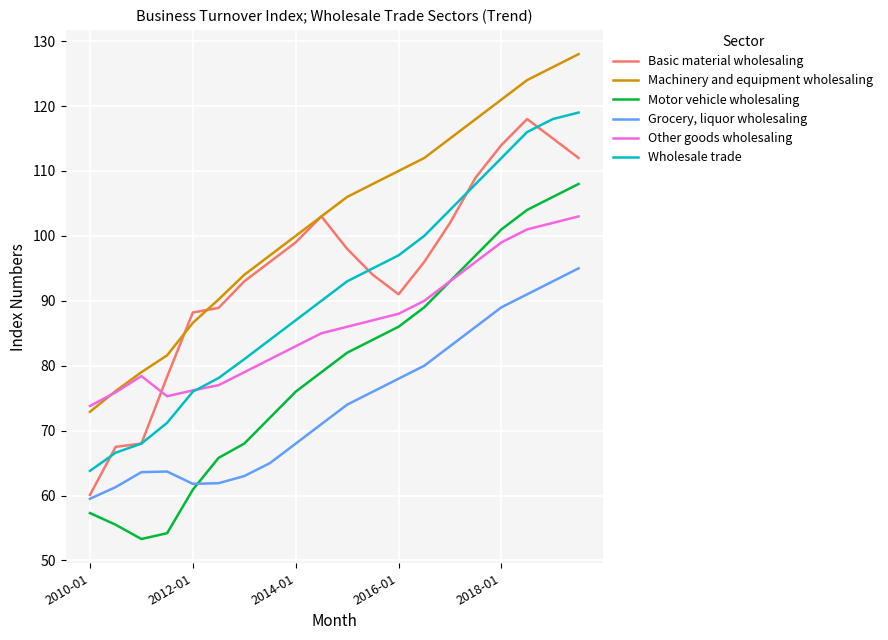

How many categories are shown in the chart?

20